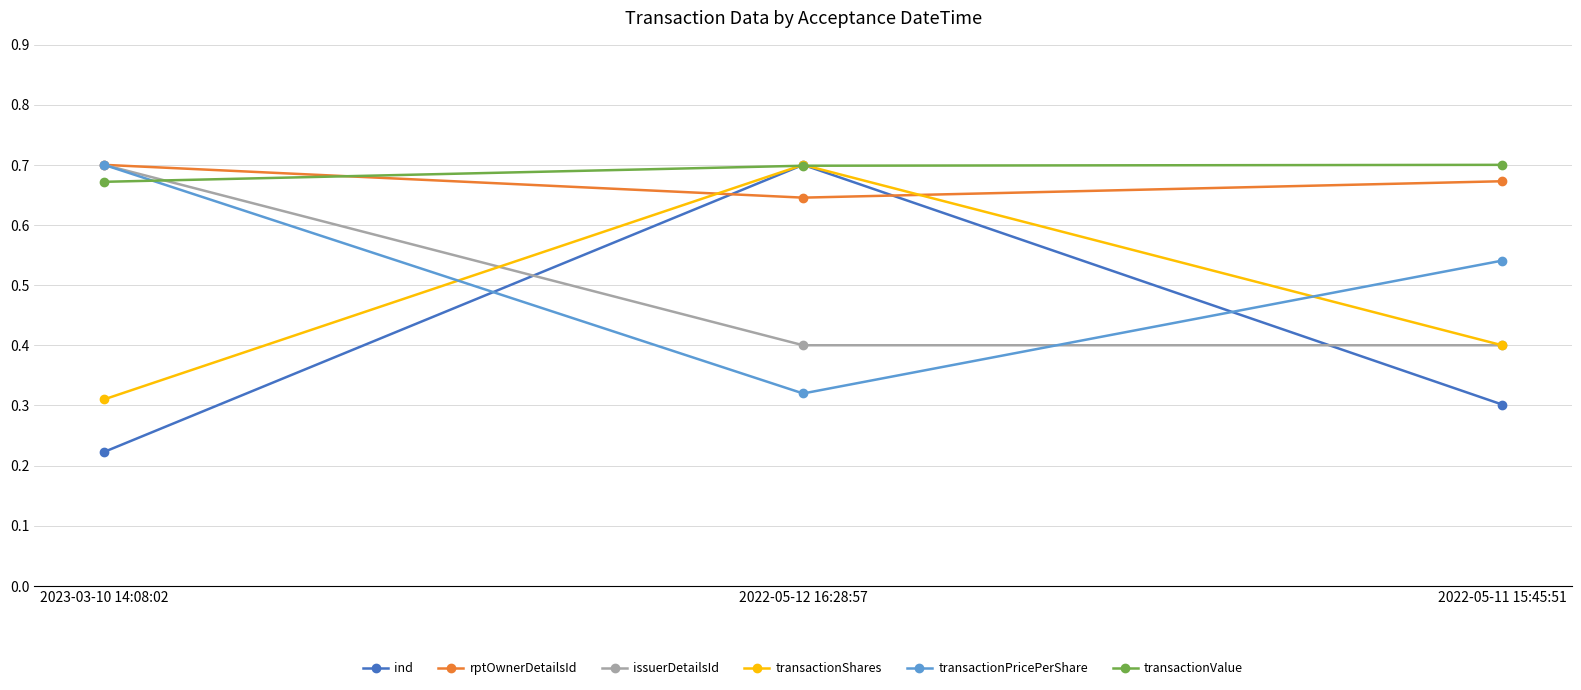

Where is transactionPricePerShare nearest to the value 56090?

2022-05-11 15:45:51